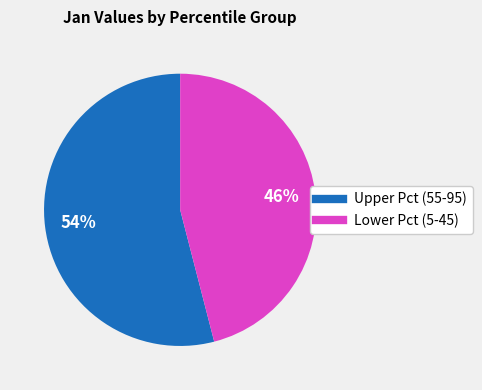

How many segments does this pie chart have?

2